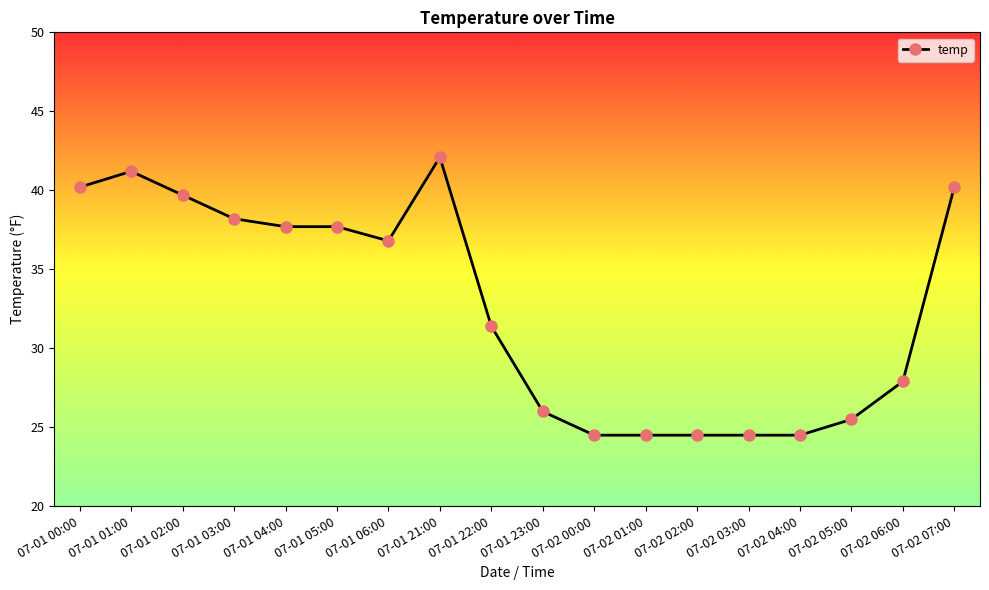

The chart shows a value of 42.0 at 07-02 04:00. True or false?

False